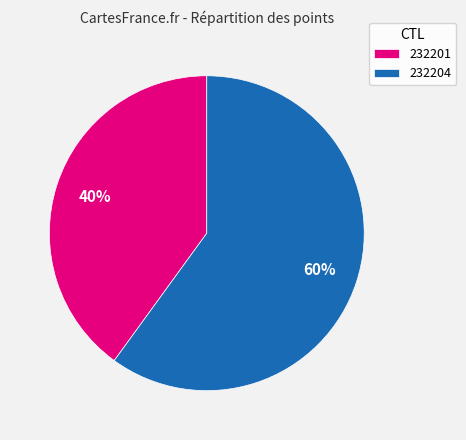

Do 232201 and 232204 together represent more than half of the pie?

Yes